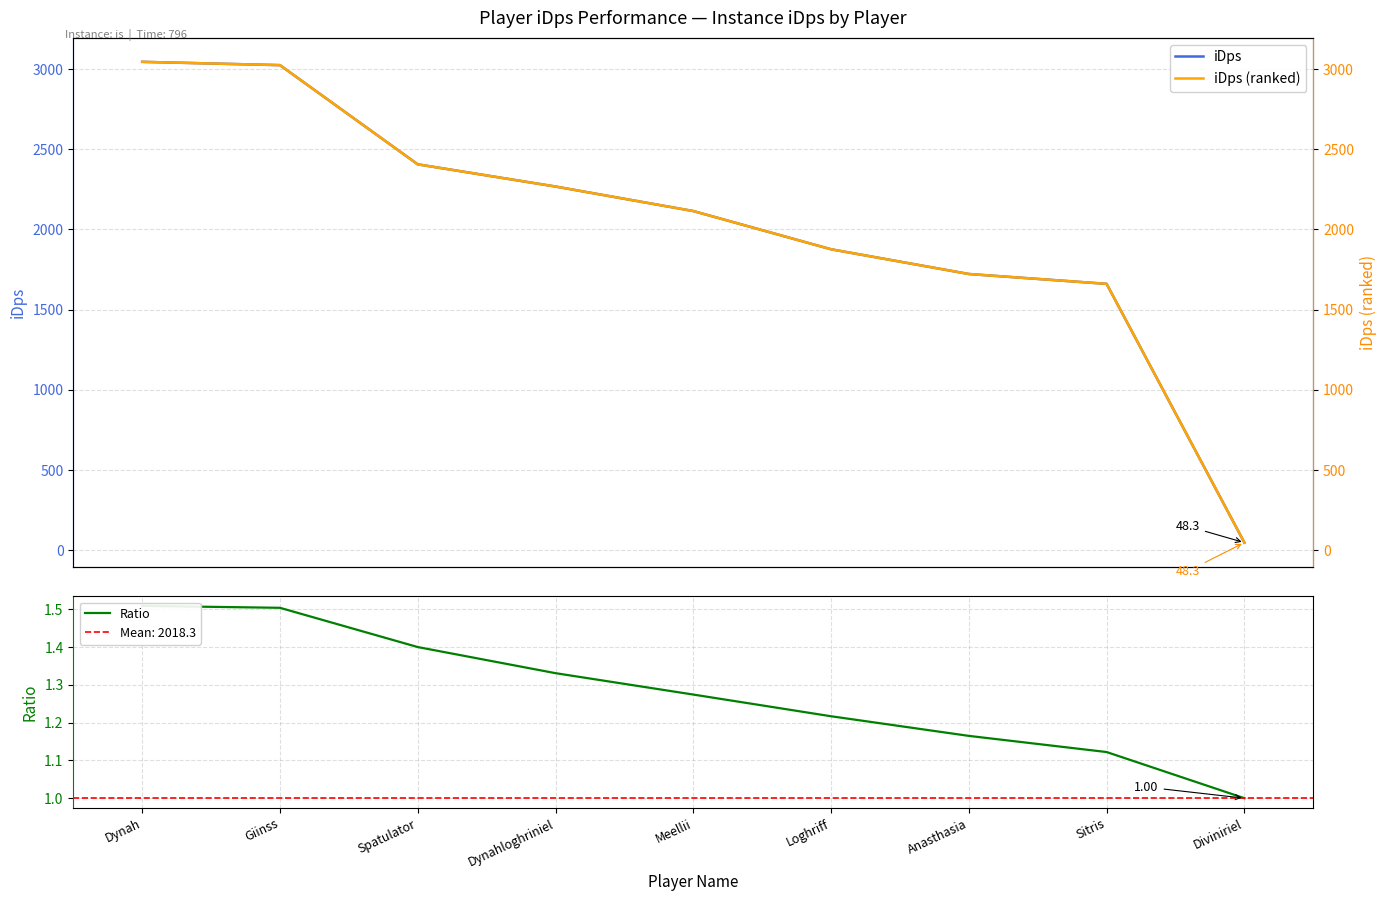

Reading left to right, transcribe all the data shown in this chart.

iDps: Dynah=3044.6	Giinss=3024.0	Spatulator=2405.9	Dynahloghriniel=2267.4	Meellii=2114.6	Loghriff=1876.4	Anasthasia=1722.3	Sitris=1661.0	Diviniriel=48.3
iDps (ranked): Dynah=3044.6	Giinss=3024.0	Spatulator=2405.9	Dynahloghriniel=2267.4	Meellii=2114.6	Loghriff=1876.4	Anasthasia=1722.3	Sitris=1661.0	Diviniriel=48.3
Ratio: Dynah=1.5	Giinss=1.5	Spatulator=1.4	Dynahloghriniel=1.3	Meellii=1.3	Loghriff=1.2	Anasthasia=1.2	Sitris=1.1	Diviniriel=1.0